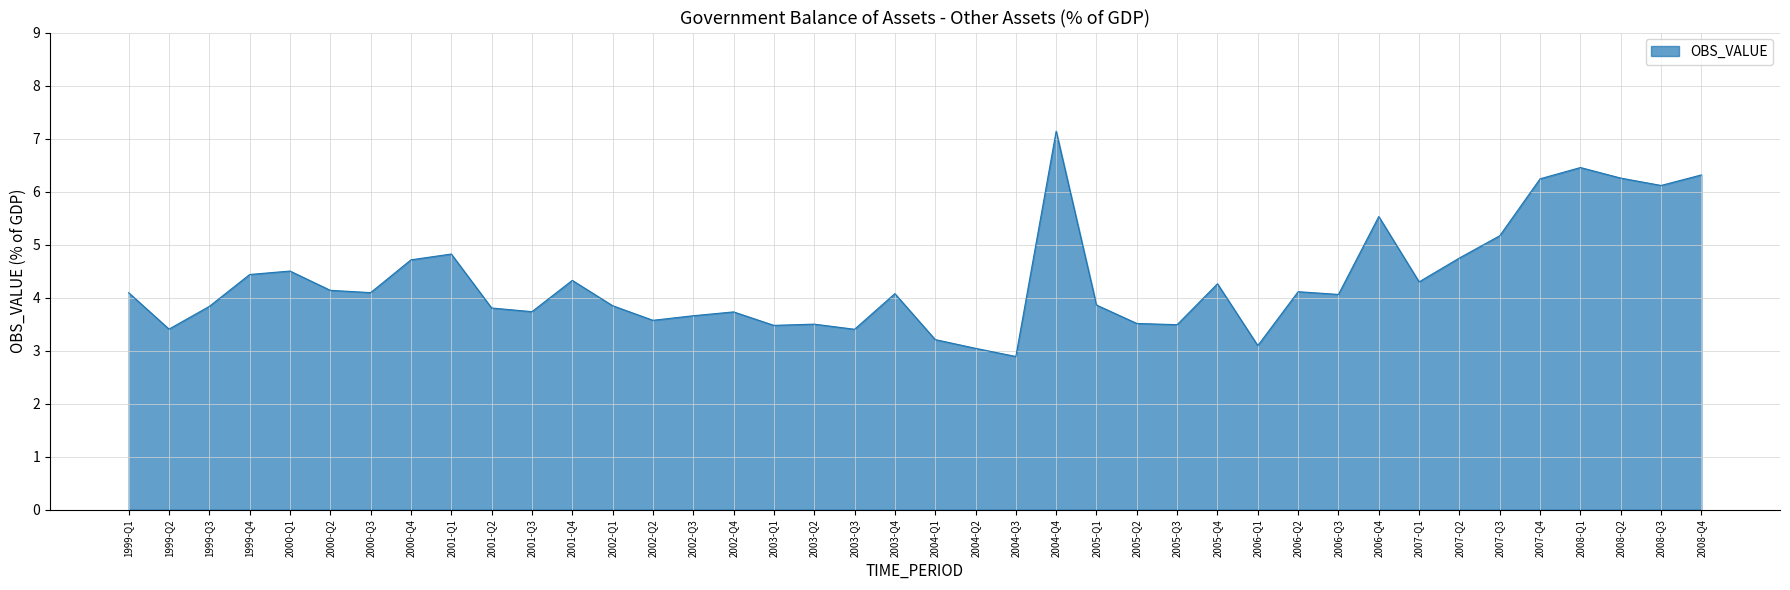

Which has a higher value, 2008-Q2 or 2005-Q2?

2008-Q2